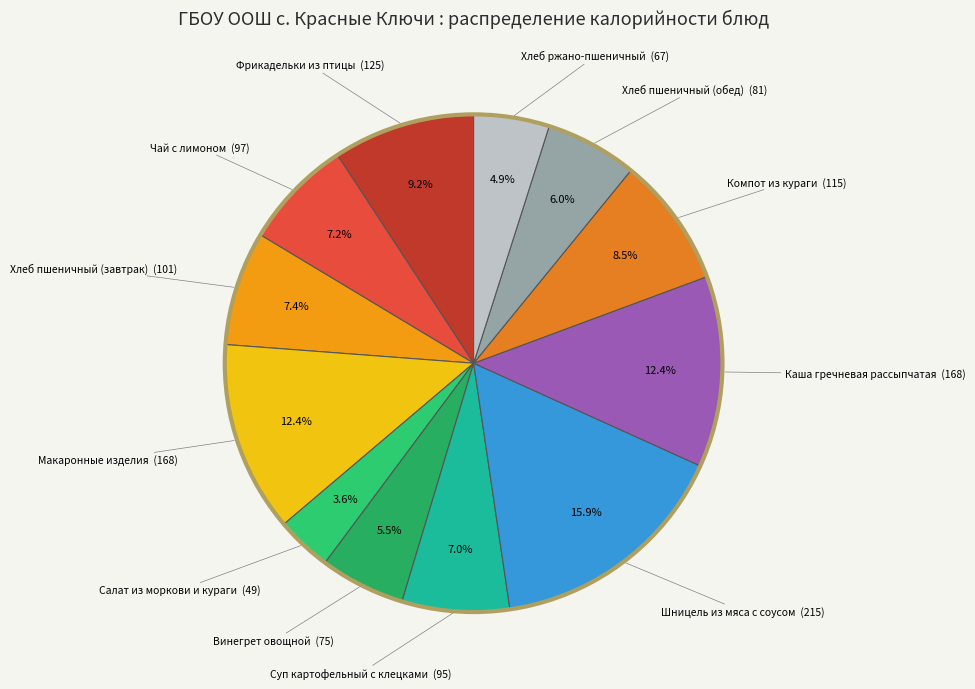

Rank the categories by value from highest to lowest.

Шницель из мяса с соусом, Каша гречневая рассыпчатая, Макаронные изделия, Фрикадельки из птицы, Компот из кураги, Хлеб пшеничный (завтрак), Чай с лимоном, Суп картофельный с клецками, Хлеб пшеничный (обед), Винегрет овощной, Хлеб ржано-пшеничный, Салат из моркови и кураги